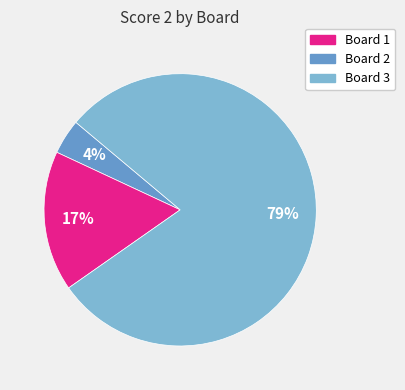

To the nearest percent, what is the difference between the largest and smallest slice percentages?

75%